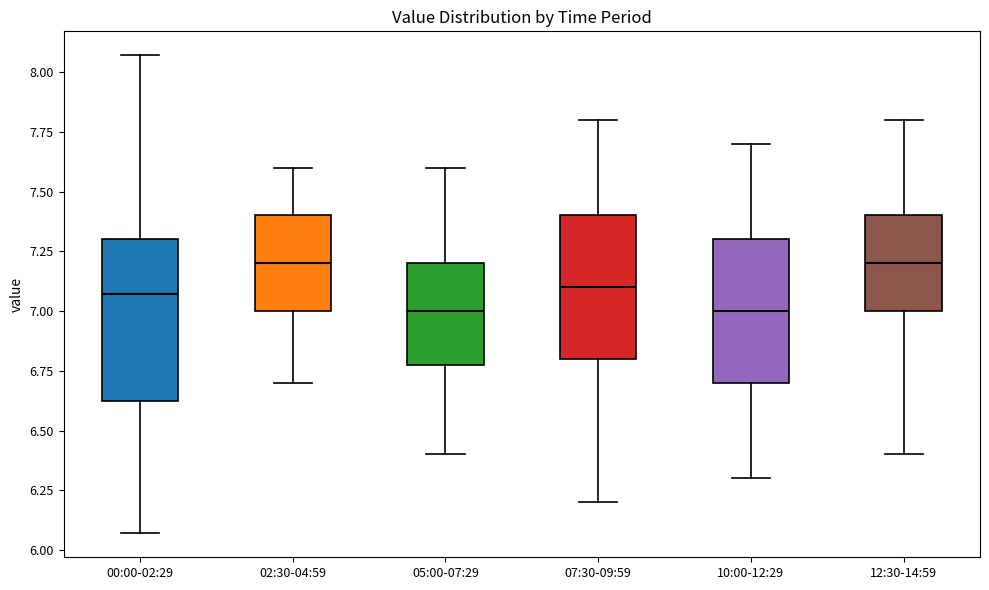

Which box is the tallest, from its lower edge to its upper edge?

00:00-02:29